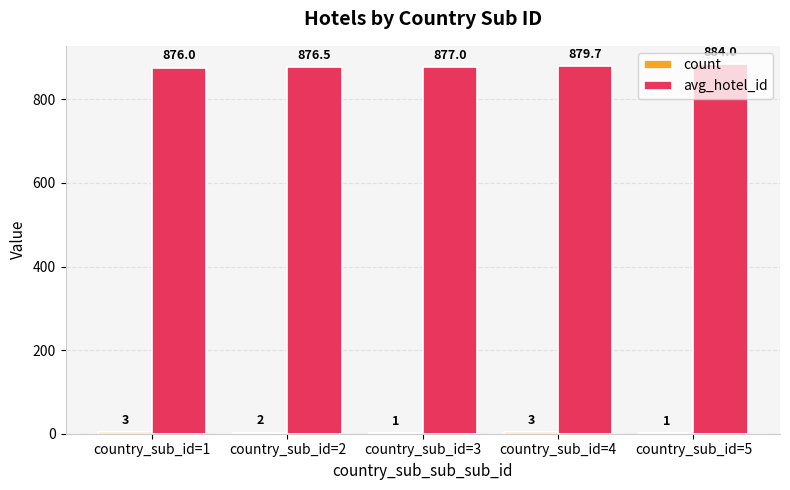

What is the maximum value shown in the chart?

884.0